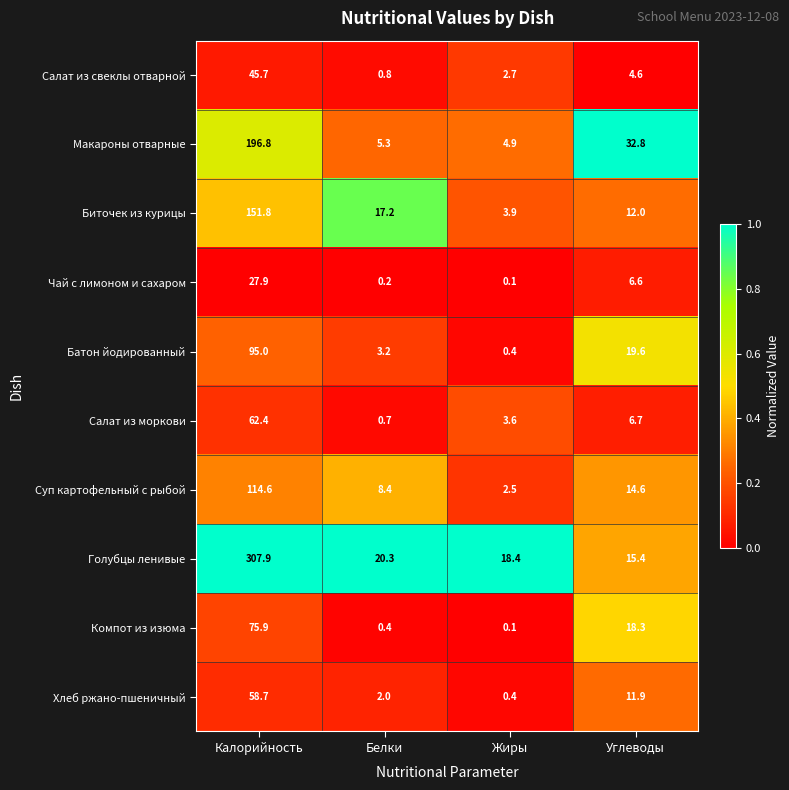

What is the total value across all series at Белки?

58.5